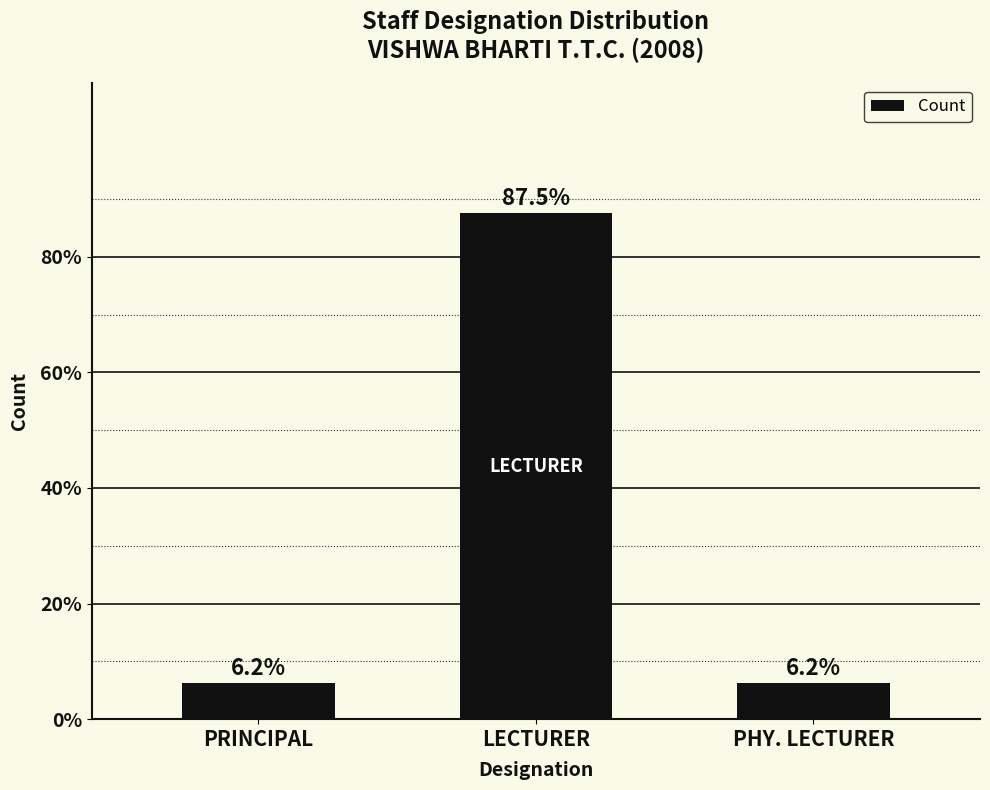

What is the sum of the values at PHY. LECTURER and LECTURER?

93.8